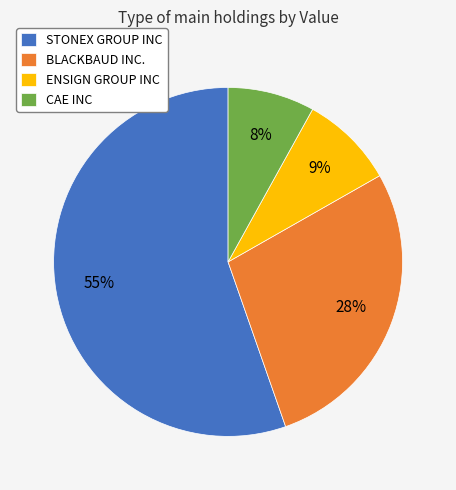

Which category has the biggest portion of the pie?

STONEX GROUP INC